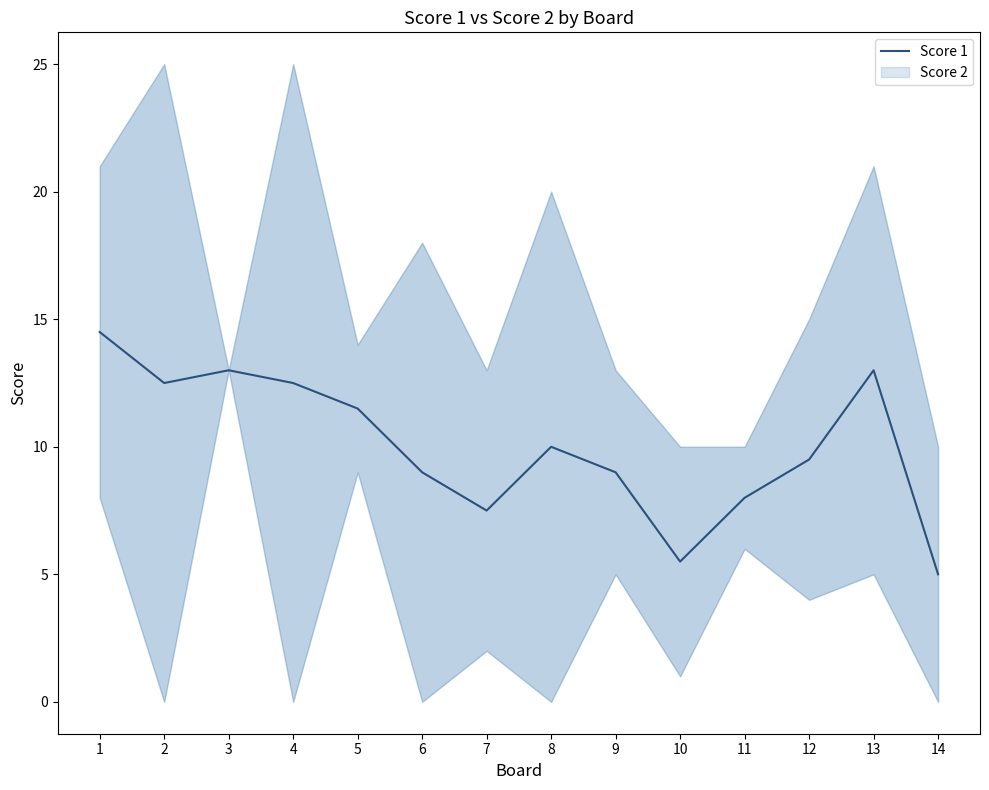

At which label is the value closest to 9?

6